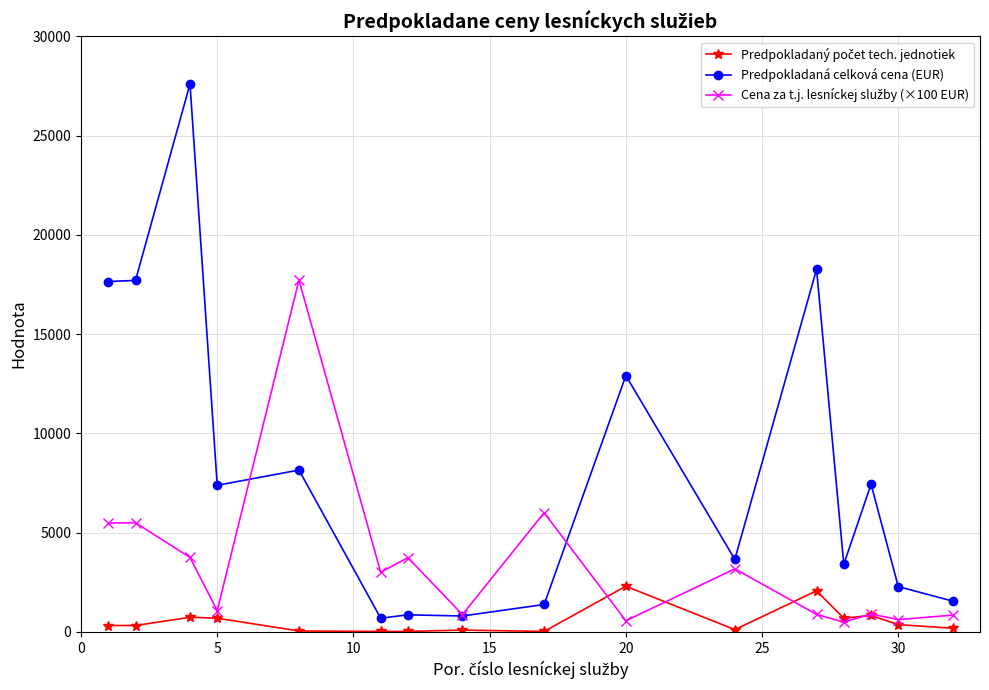

What is the maximum value for Predpokladaná celková cena (EUR)?

27597.8